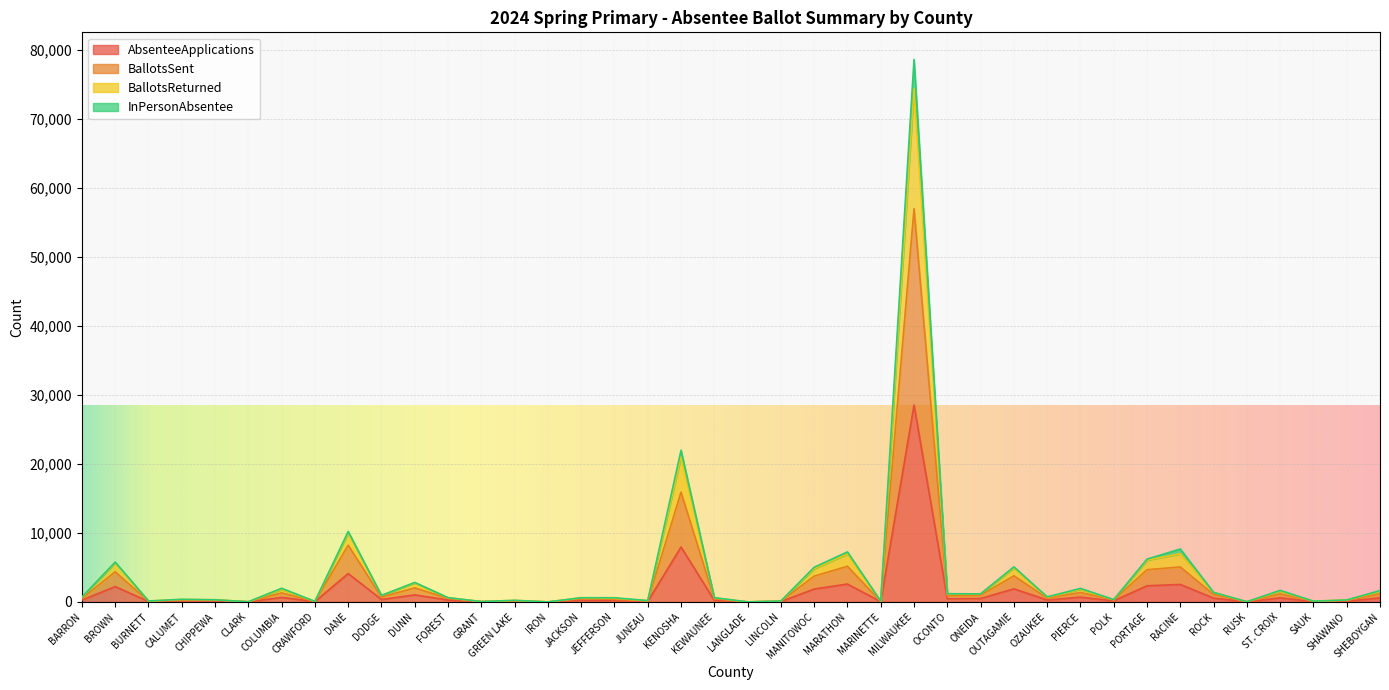

What is the maximum value for BallotsSent?

56951